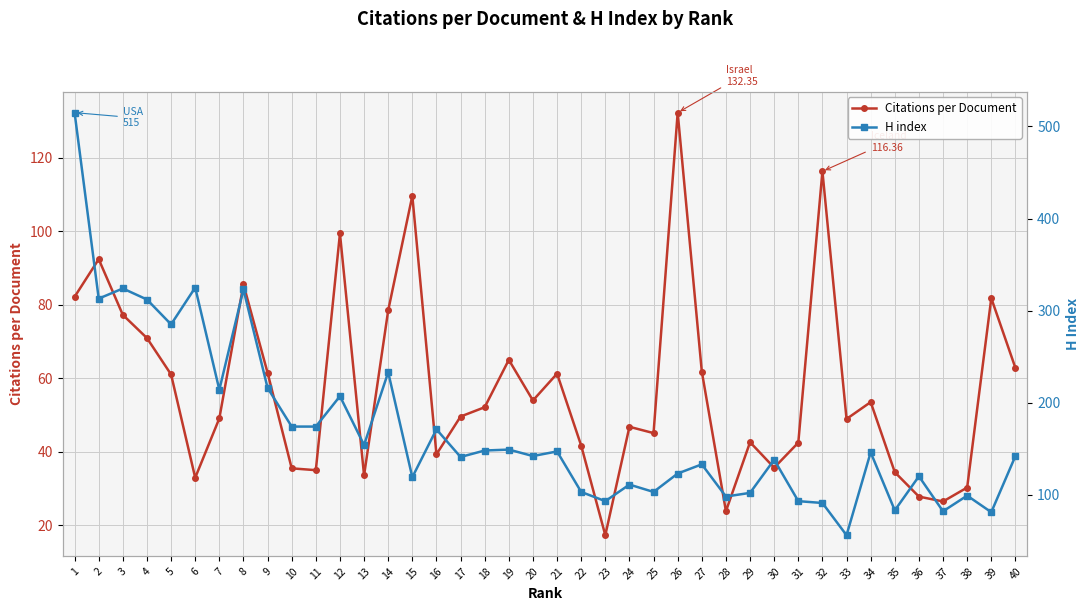

After their last crossing, which series has the higher values: H index or Citations per Document?

H index